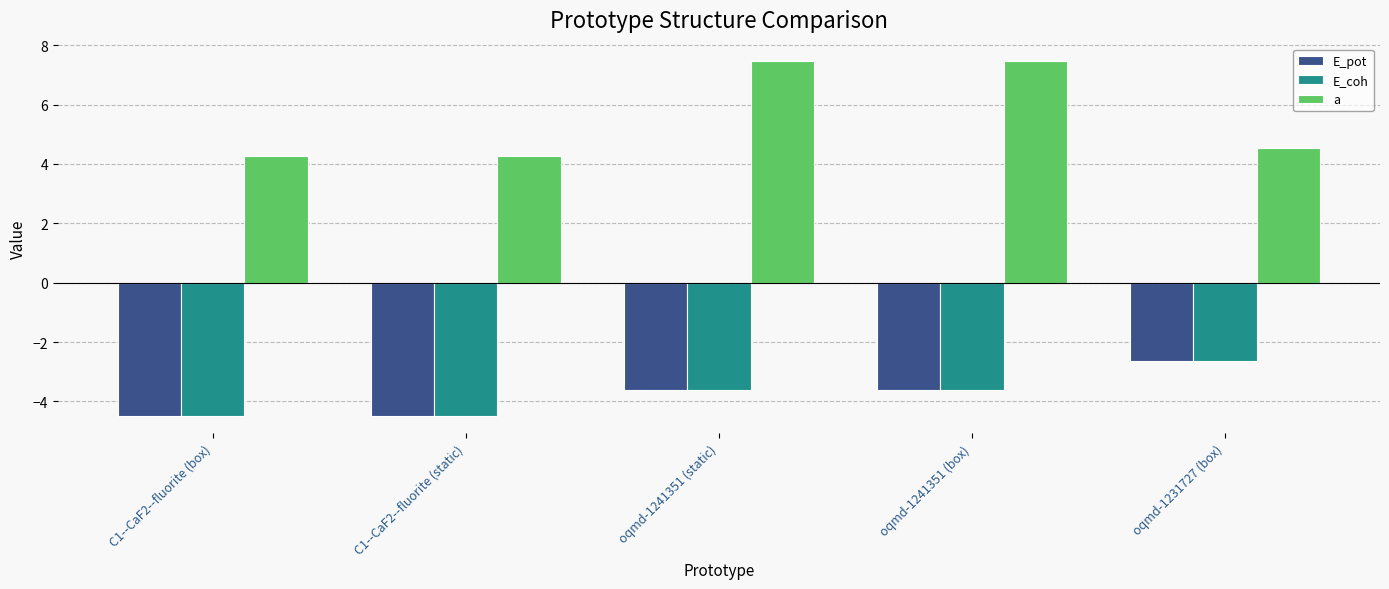

What is the difference between the E_coh values at oqmd-1231727 (box) and oqmd-1241351 (box)?

1.0